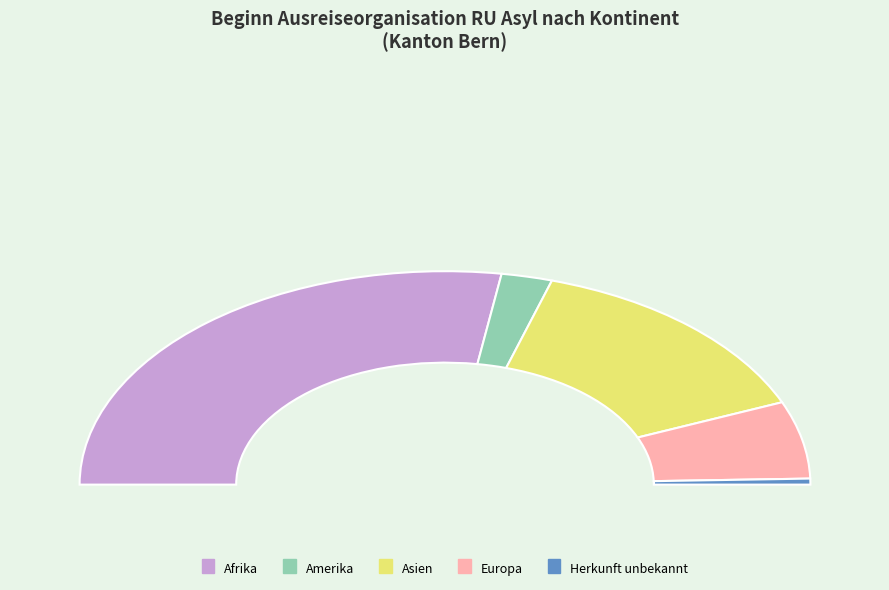

Is it true that Herkunft unbekannt is 11% of the pie?

False